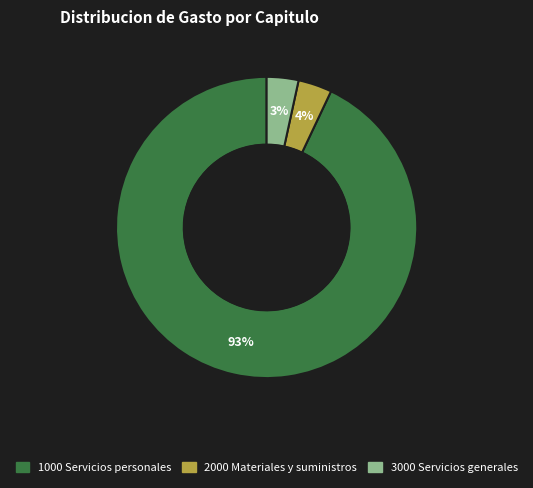

To the nearest percent, what portion does 2000 Materiales y suministros represent?

4%